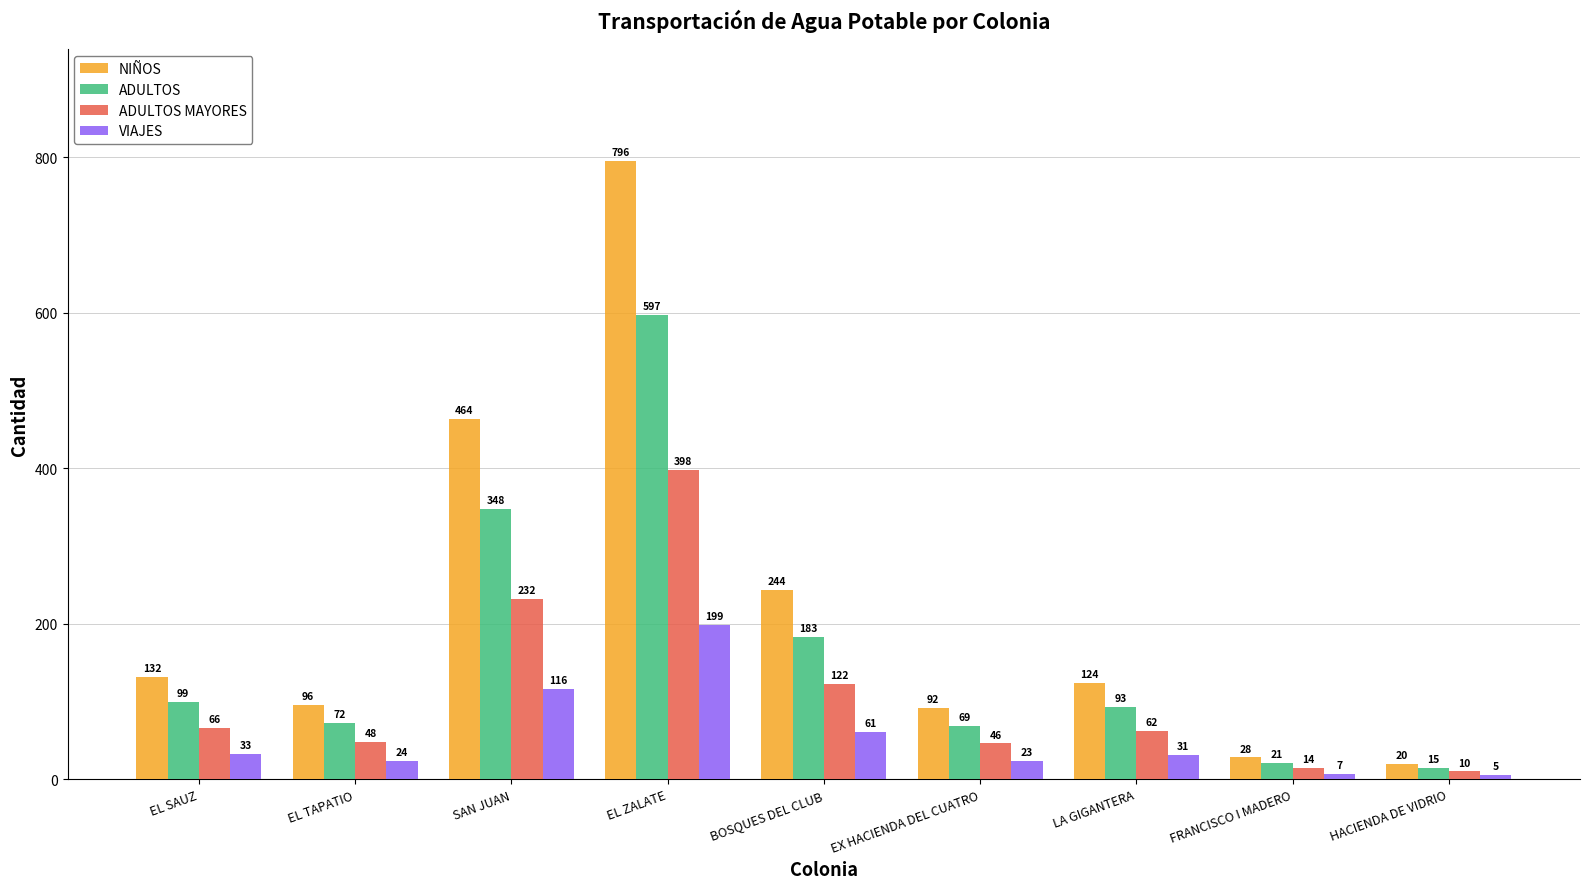

How many bars are there in total?

36